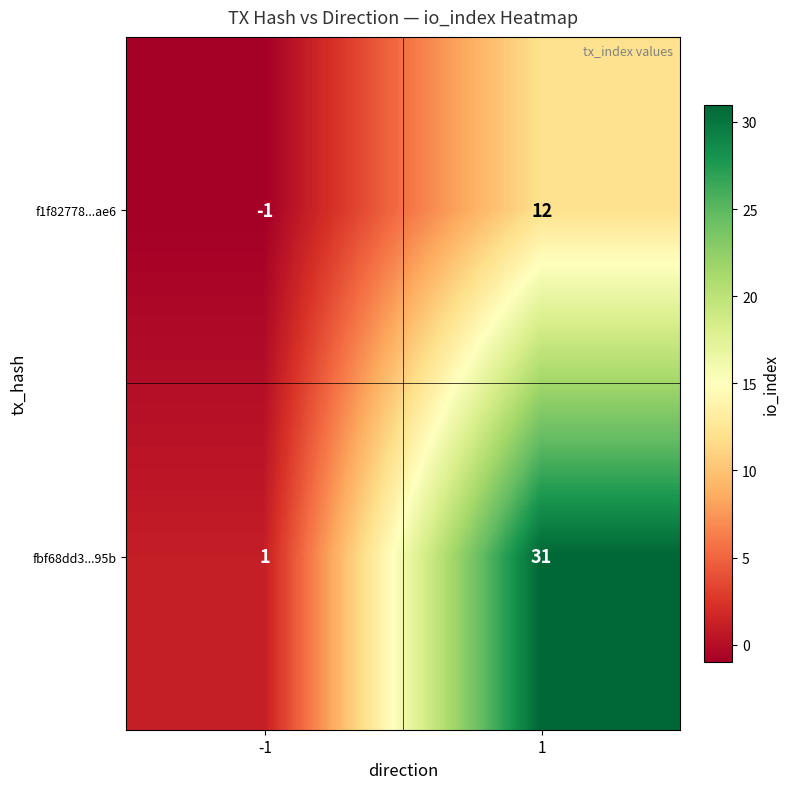

What is the minimum value shown in the chart?

-1